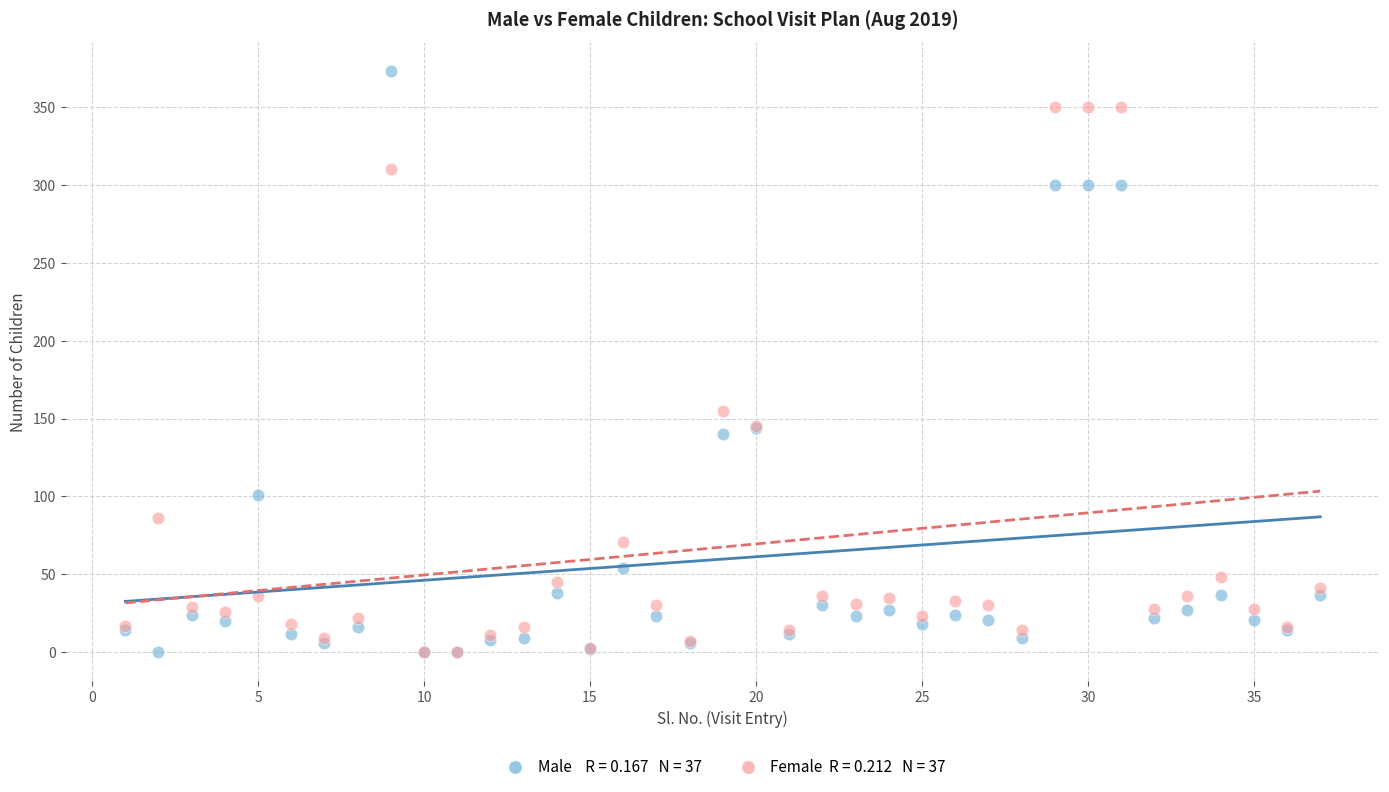

Across all series, what Y value is closest to 186?

155